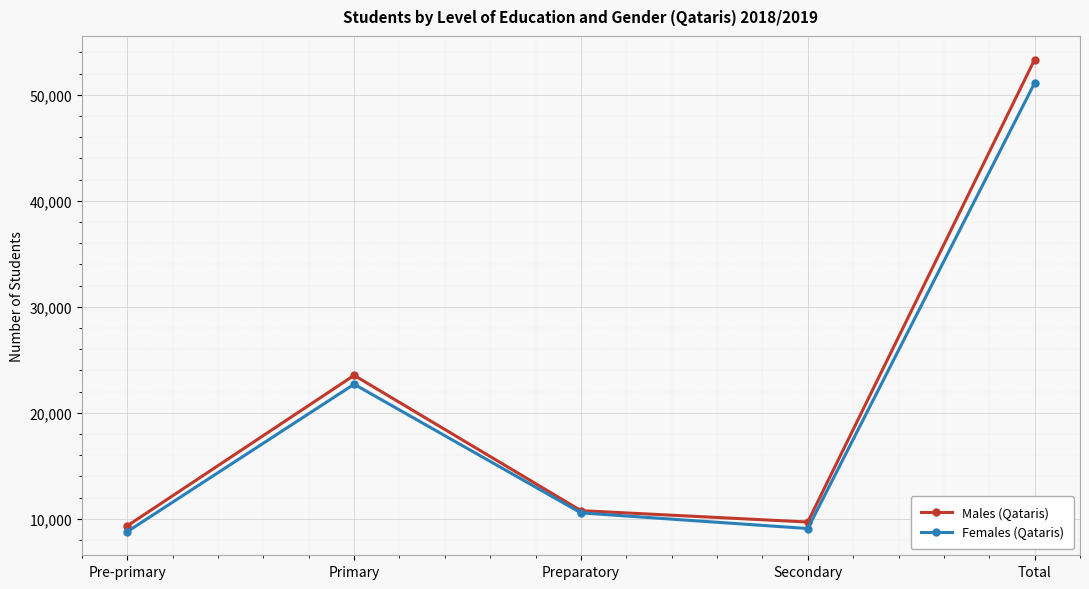

In Females (Qataris), how many points are lower than both neighbors (excluding endpoints)?

1